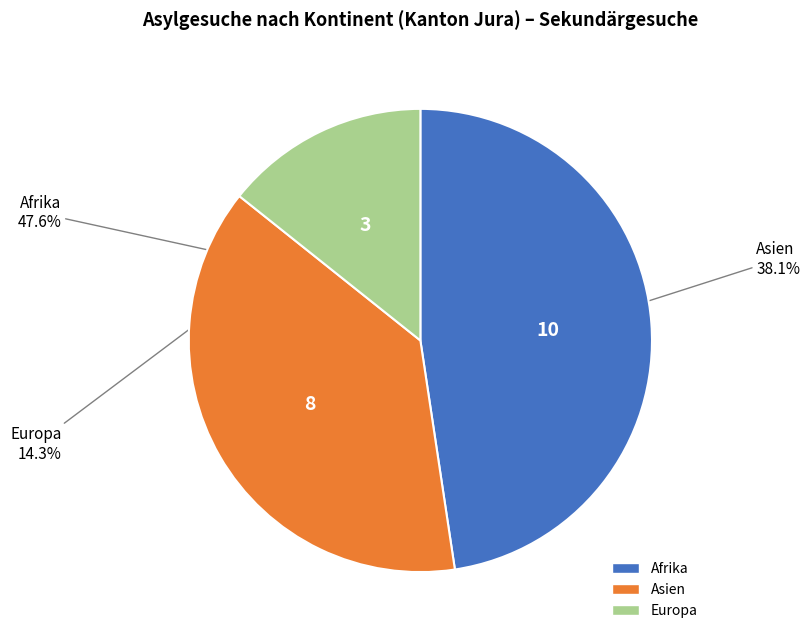

Does Europa represent more than half of the total?

No